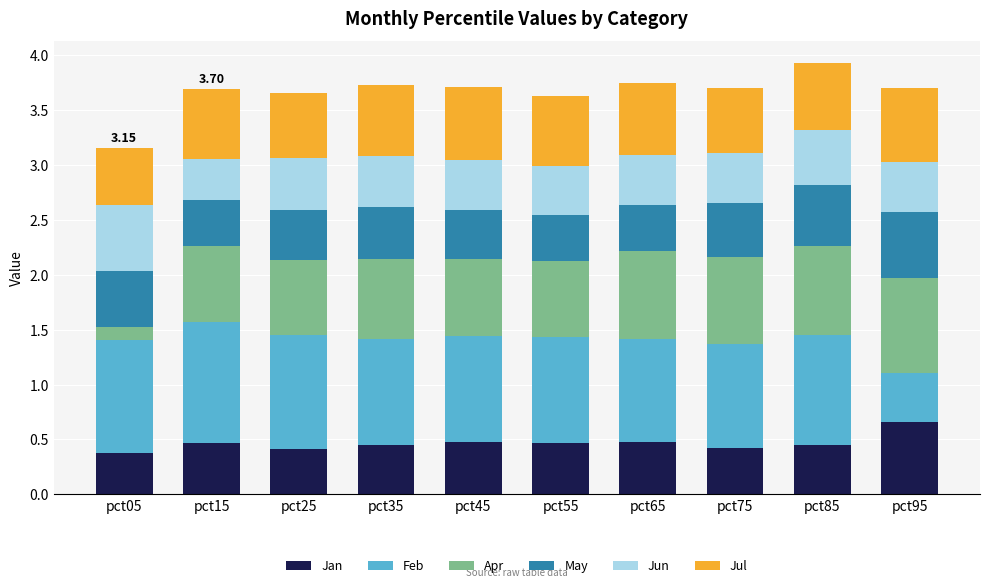

What is the difference between the maximum and minimum values in the Jan series?

0.3